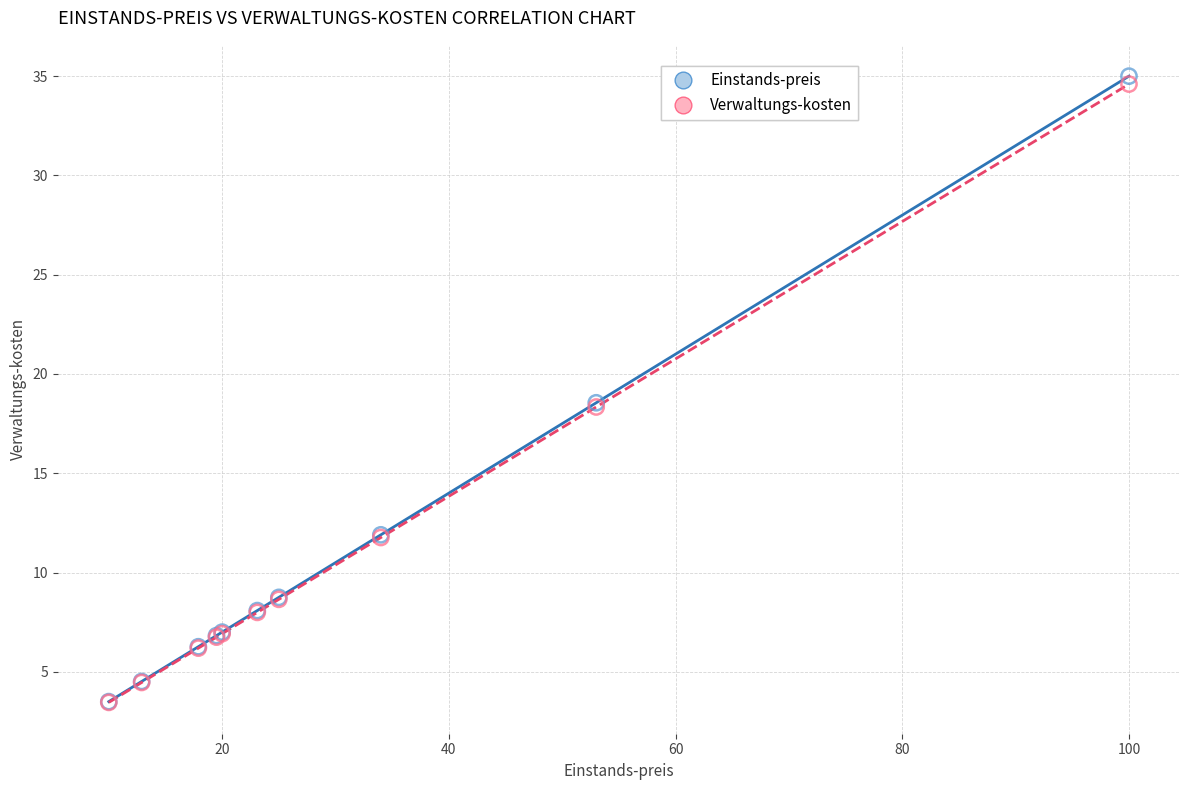

Which series contains the highest Y value?

Einstands-preis